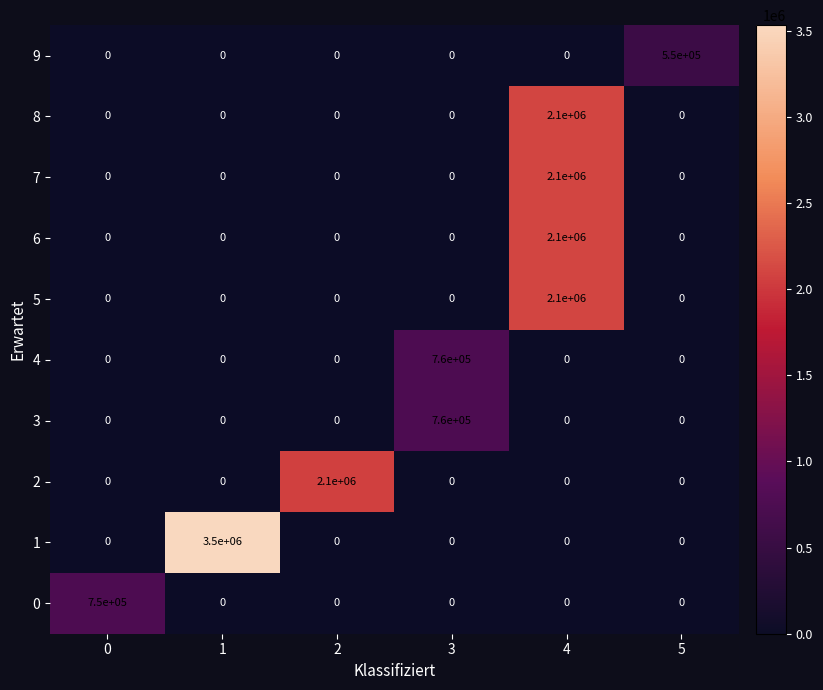

Which series has the largest range (max minus min)?

1